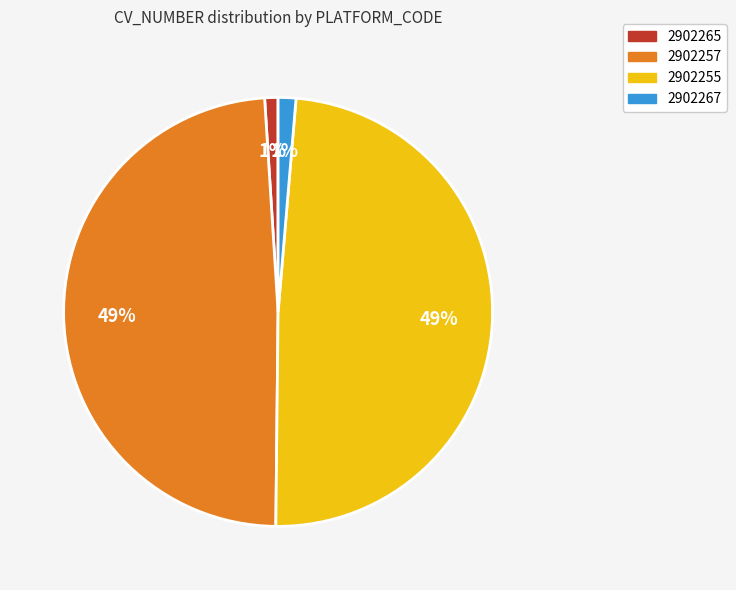

To the nearest percent, what is the difference between the 2902257 and 2902265 slice percentages?

48%